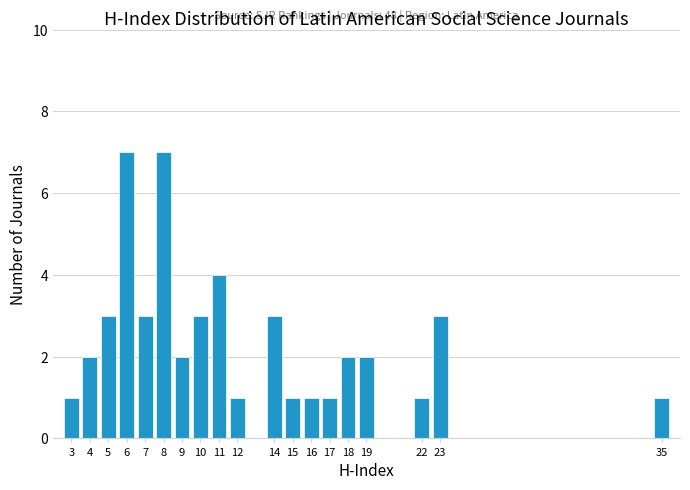

Reading right to left, what are all the values shown in this chart?

35=1	23=3	22=1	19=2	18=2	17=1	16=1	15=1	14=3	12=1	11=4	10=3	9=2	8=7	7=3	6=7	5=3	4=2	3=1